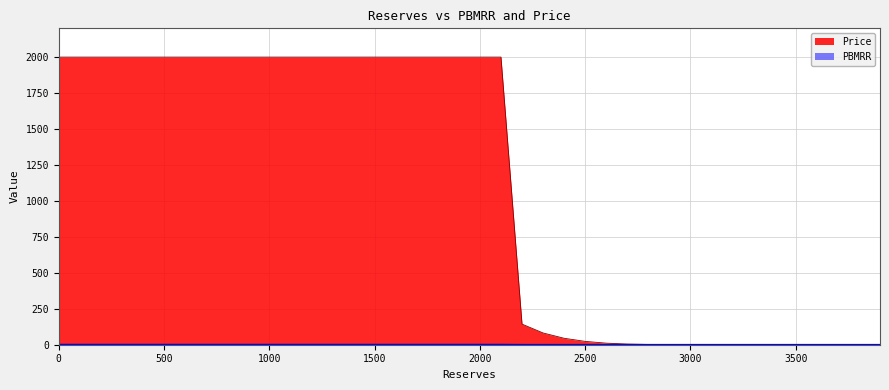

Which series has the widest spread of values?

Price